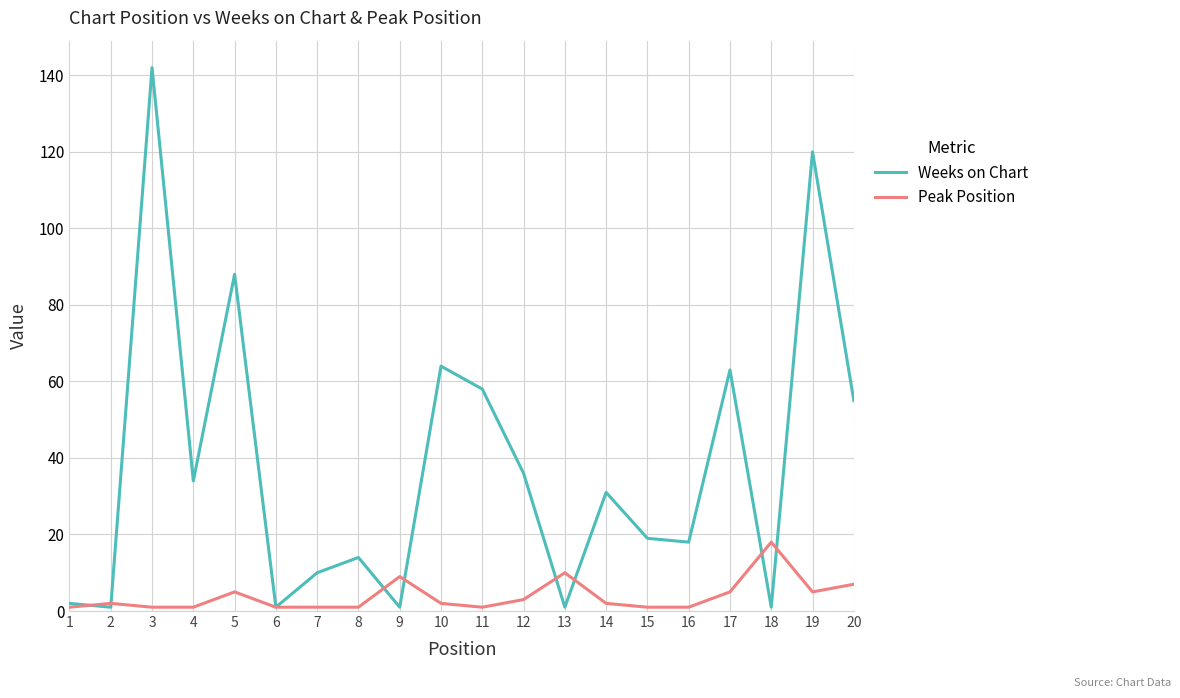

What is the sum of all Weeks on Chart values?

759